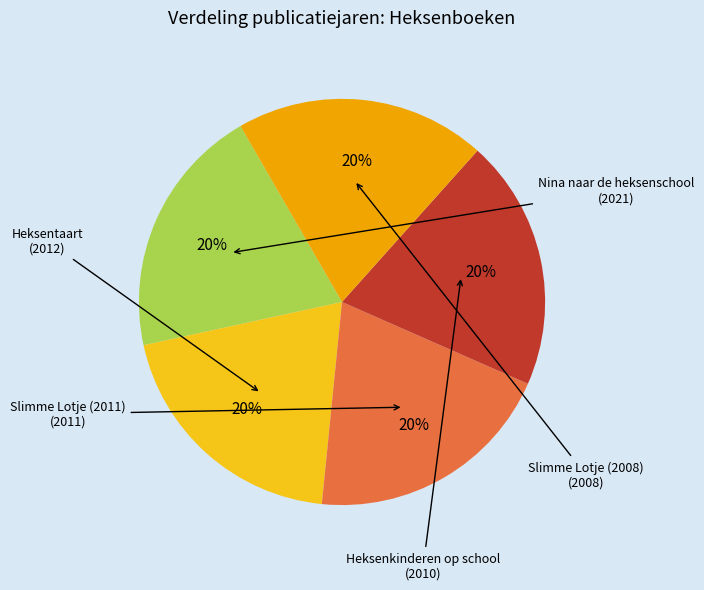

Does any single category account for the majority?

No